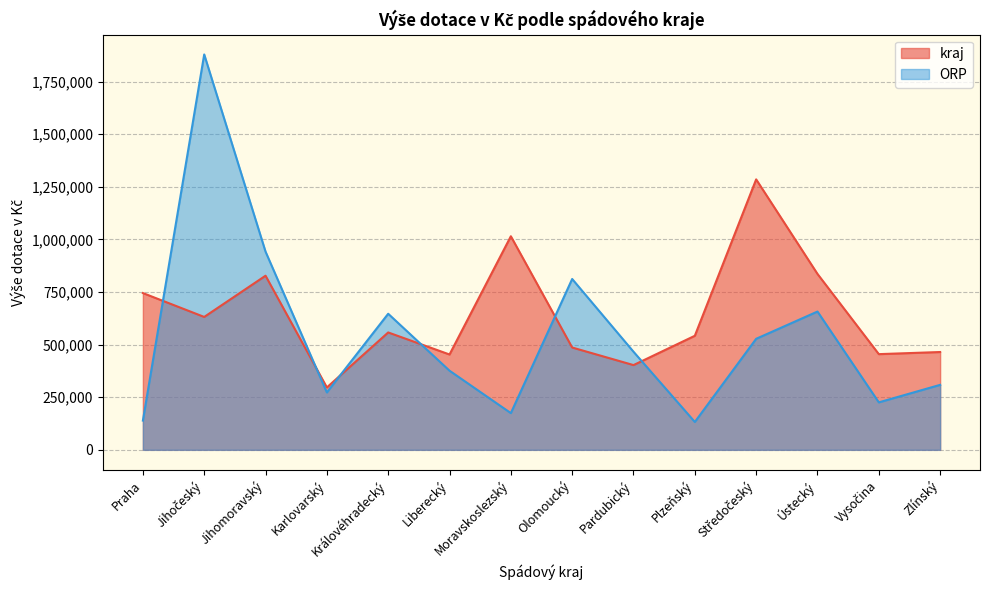

Does the chart display data point markers on the line(s)?

No